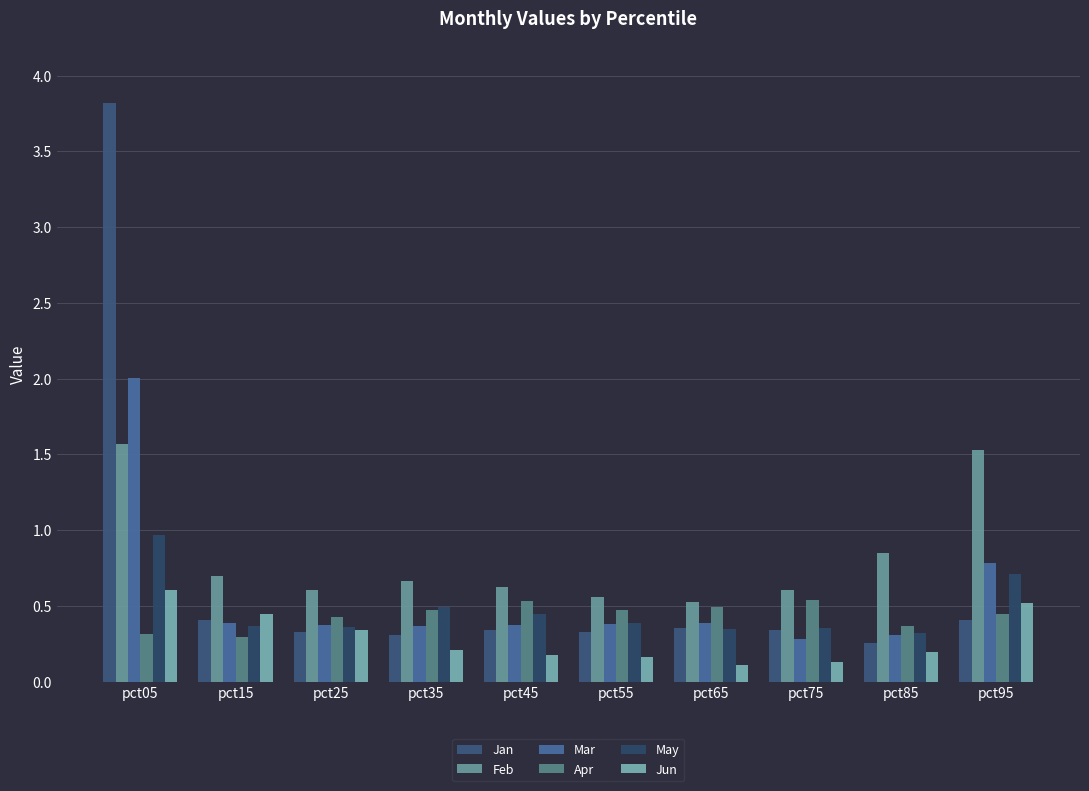

Where is May nearest to the value 0?

pct85